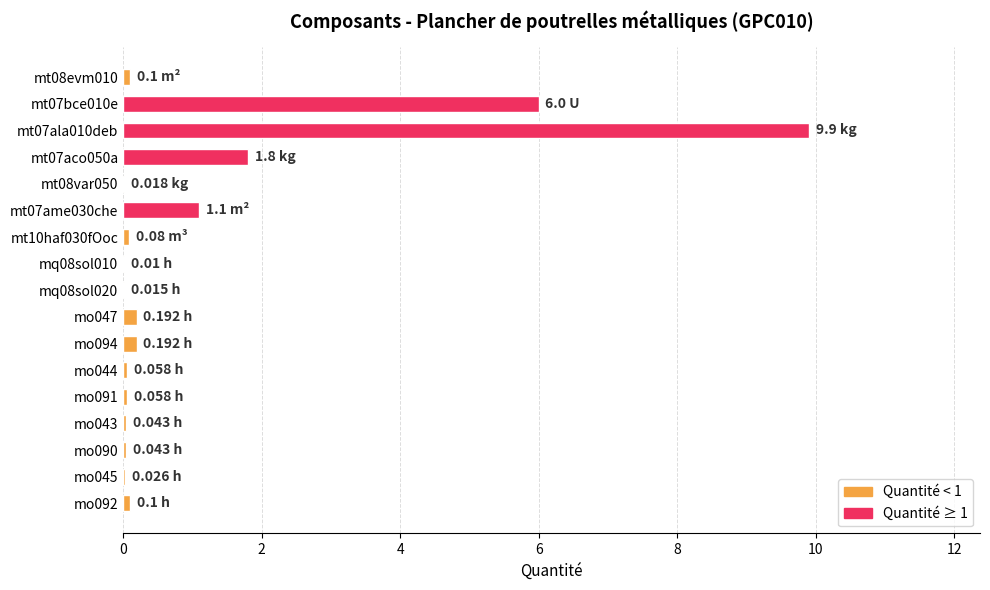

Between mt07aco050a and mt07bce010e, which is larger?

mt07bce010e